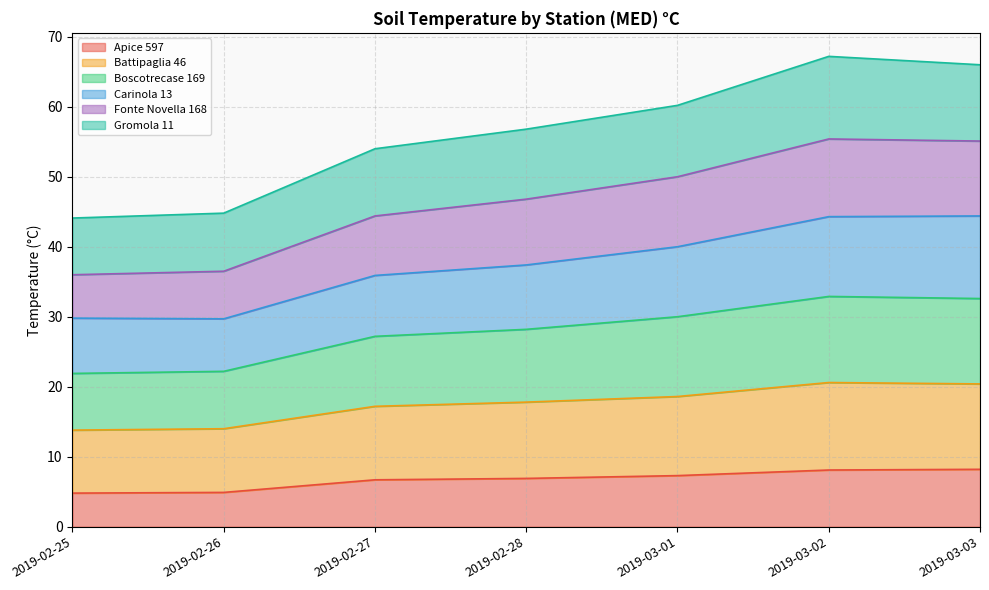

Is the value of Fonte Novella 168 at 2019-03-02 greater than the value of Apice 597 at 2019-02-26?

Yes